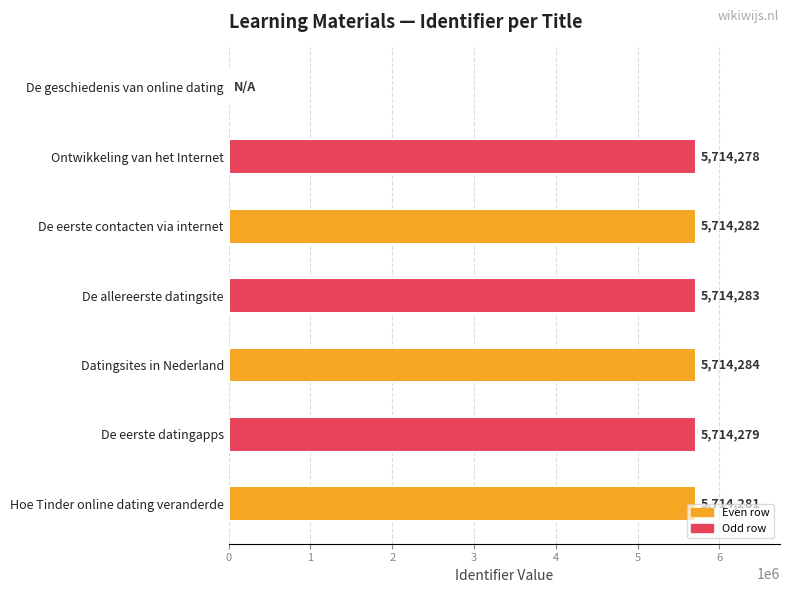

True or false: the data shows 5714282 at De eerste contacten via internet.

True